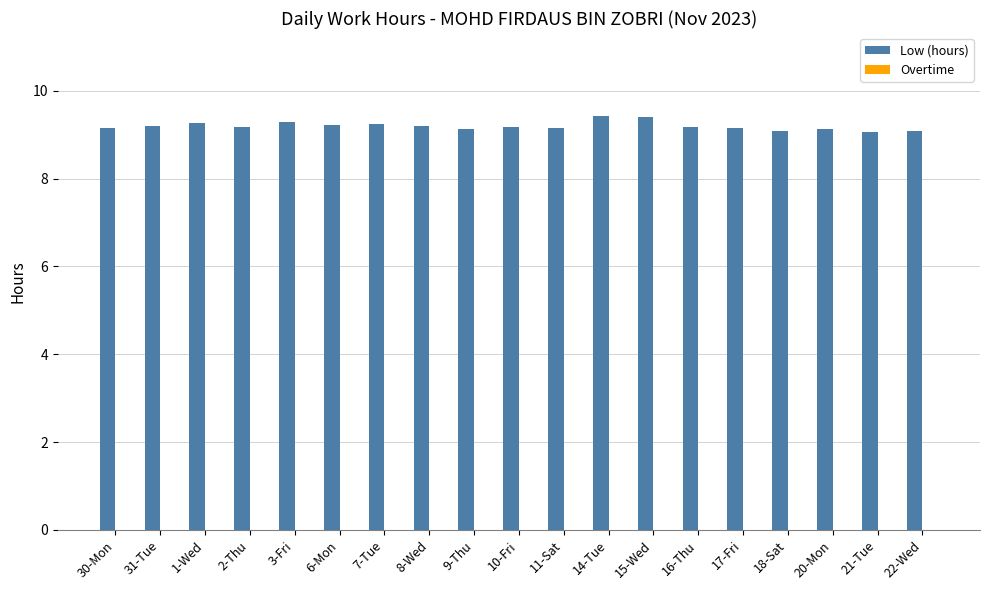

What is the greatest value displayed?

9.4